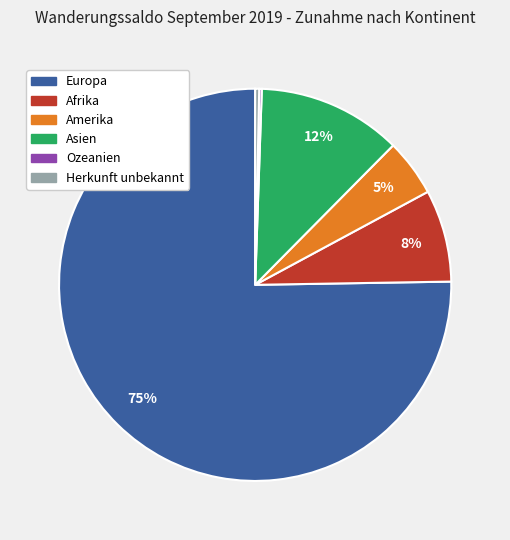

Which category has the biggest portion of the pie?

Europa